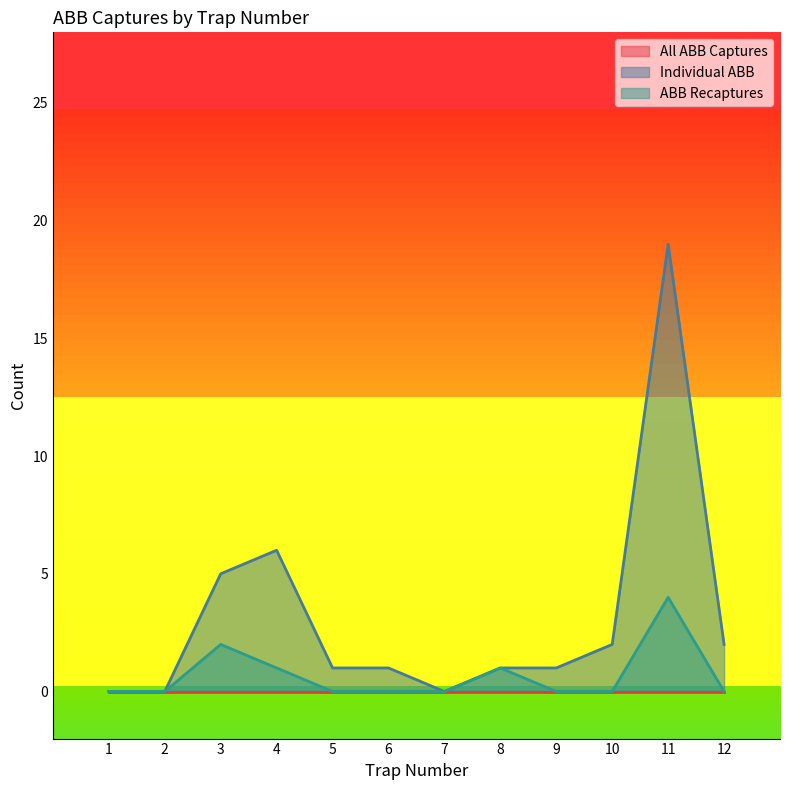

Does the chart have visible grid lines?

No